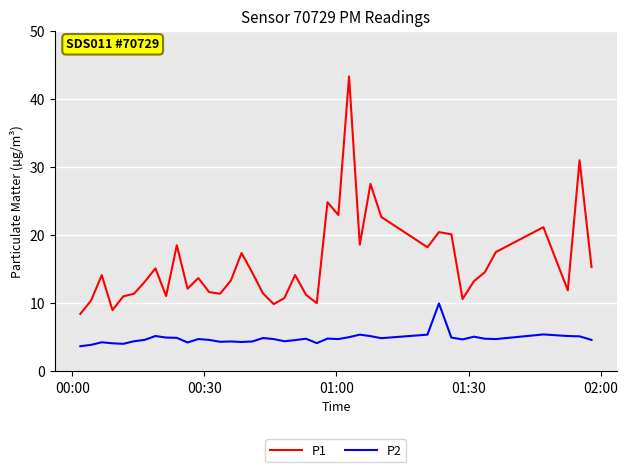

Rank the series by their average value, from lowest to highest.

P2, P1